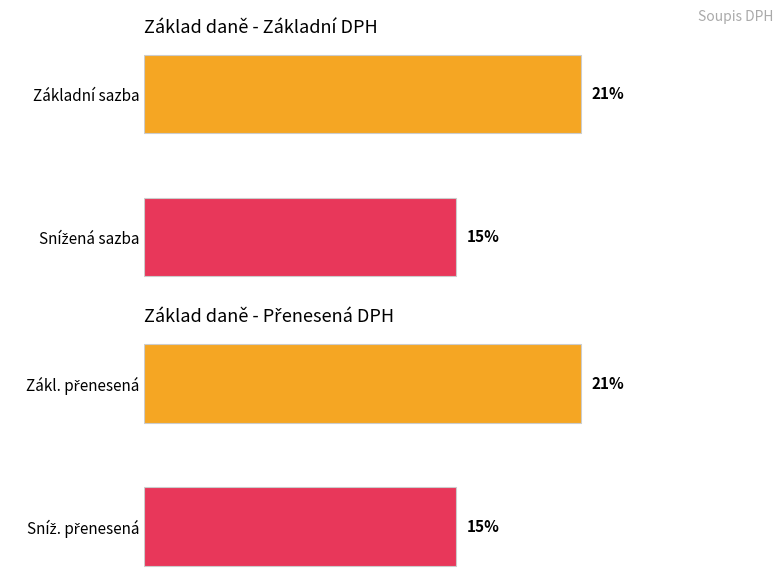

What is the difference between the Maximum utilization values at snížená and zákl. přenesená?

0.1